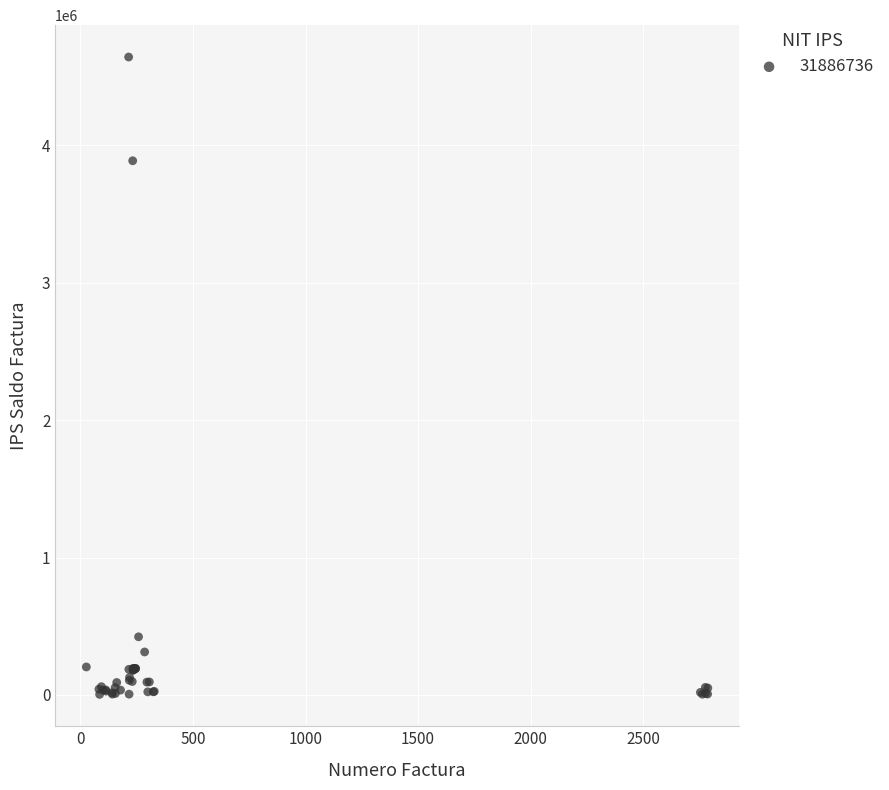

What Y value in the scatter plot is closest to 2323700?

3888700